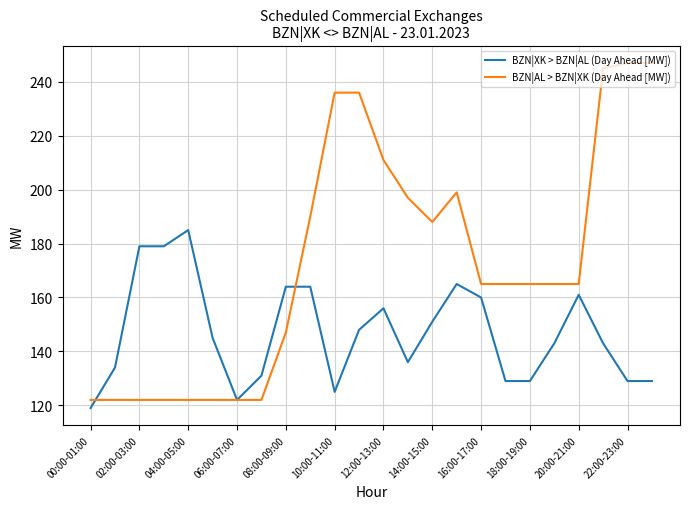

List the series in order of their peak value, lowest first.

BZN|XK > BZN|AL (Day Ahead [MW]), BZN|AL > BZN|XK (Day Ahead [MW])